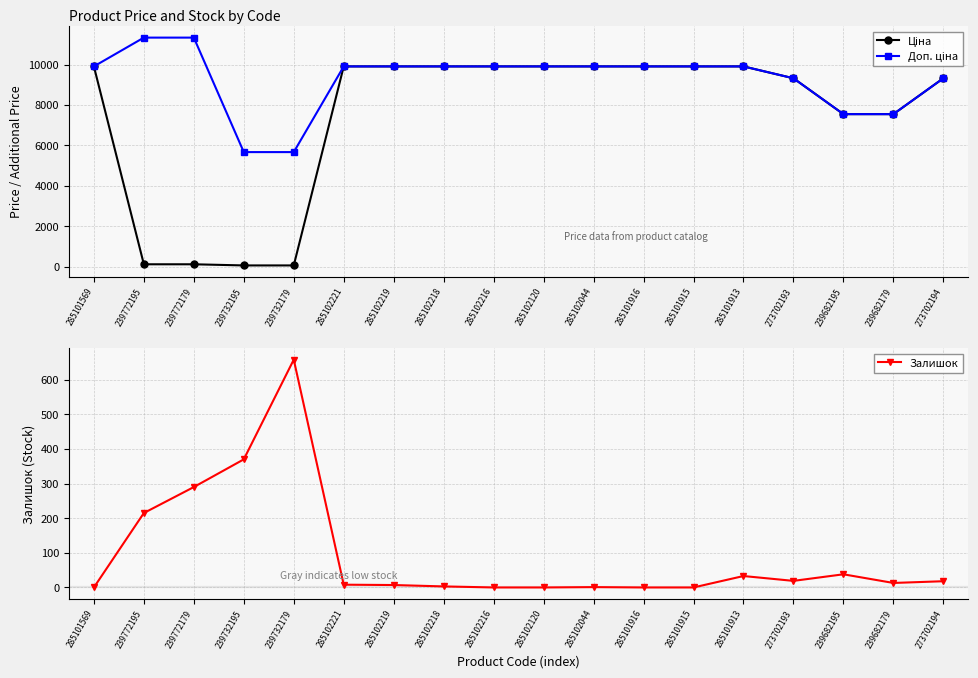

What is the difference between the maximum and minimum values in the Ціна series?

9851.8